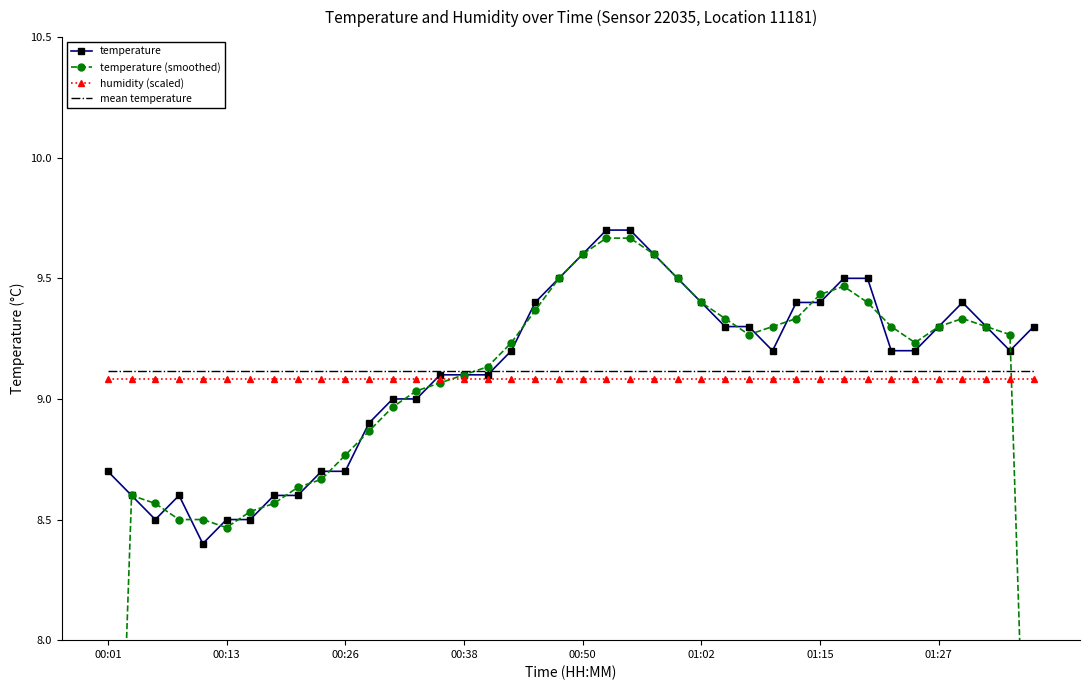

Where does the temperature series first go above 9?

14